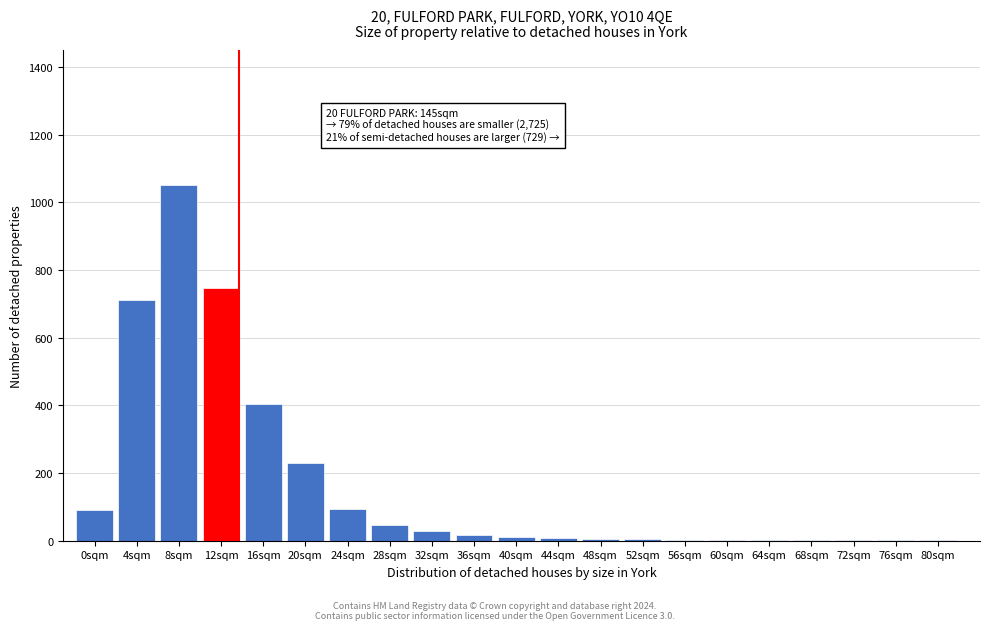

At which category does the chart reach its peak across all series?

8sqm